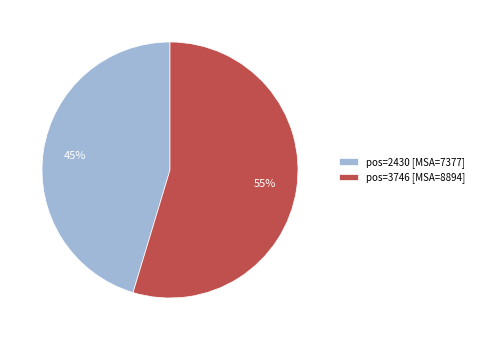

To the nearest percent, what percentage of the pie is pos=2430 [MSA=7377]?

45%